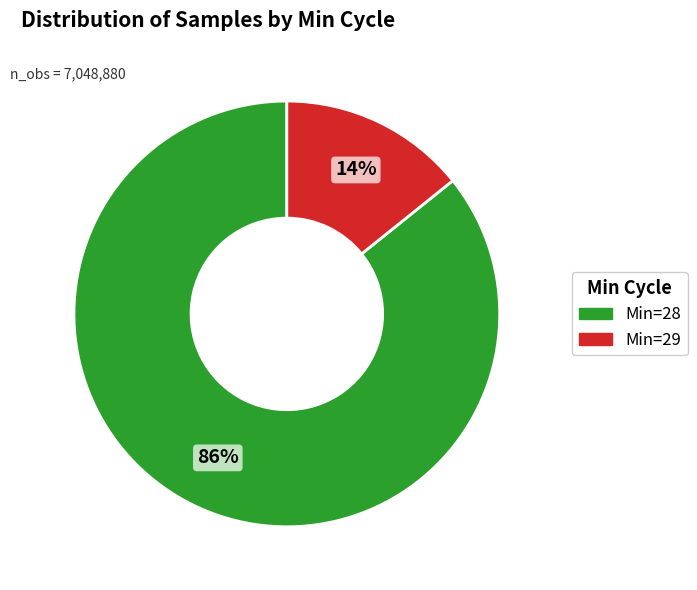

To the nearest percent, what is the difference between the largest and smallest slice percentages?

72%